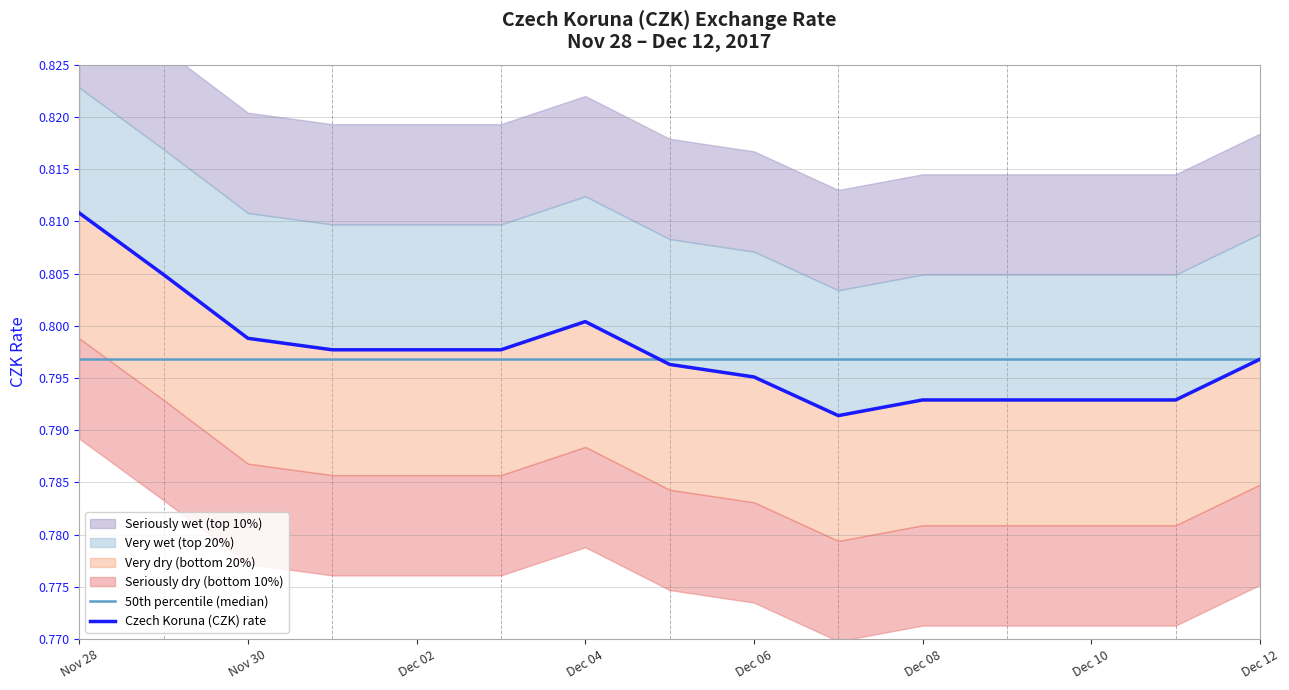

What is the maximum value for Czech Koruna (CZK) rate?

0.8